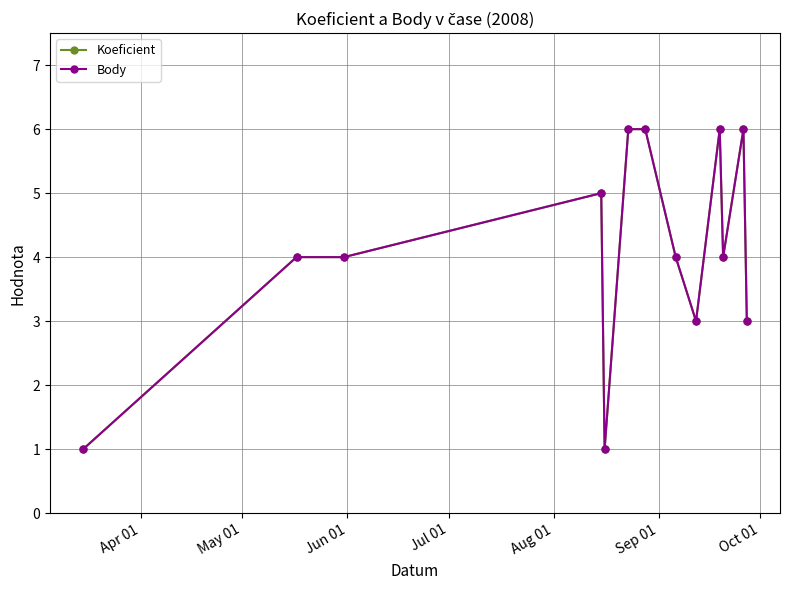

Reading left to right, transcribe all the data shown in this chart.

Koeficient: 1	4	4	5	1	6	6	4	3	6	4	6	3
Body: 1	4	4	5	1	6	6	4	3	6	4	6	3